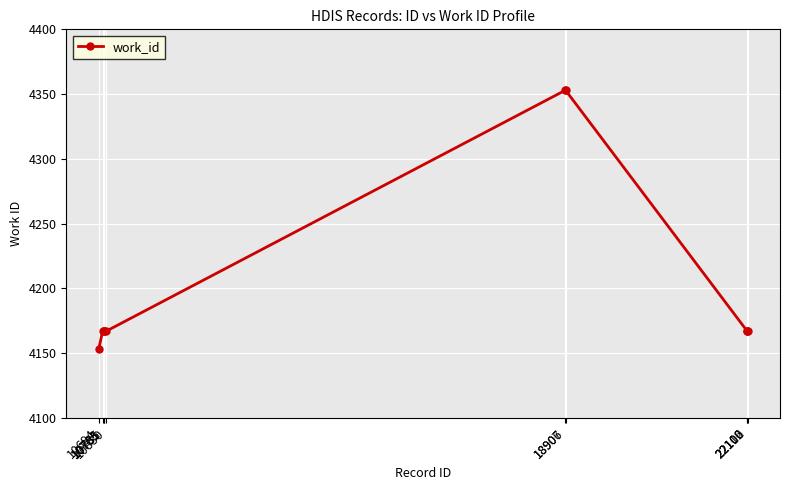

Reading left to right, list all the values displayed in this chart.

10694=4153	10763=4167	10781=4167	10785=4167	10830=4167	18906=4353	18907=4353	22102=4167	22106=4167	22110=4167